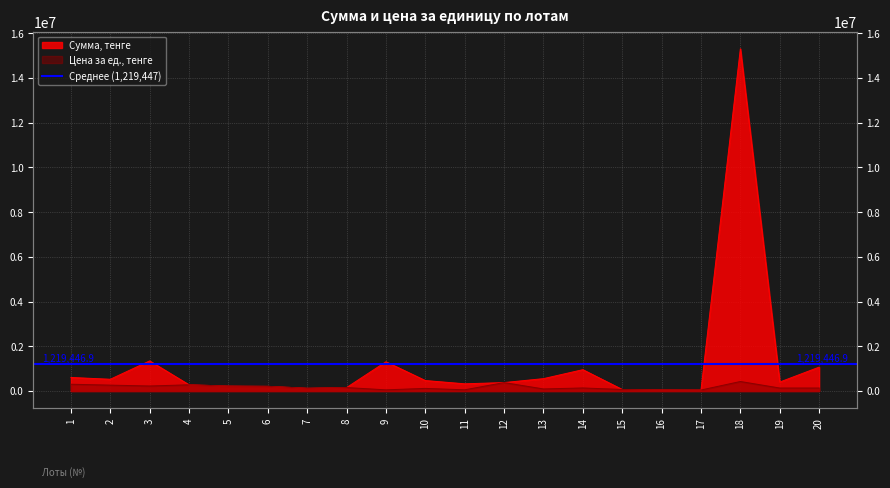

What value does the Цена за ед., тенге series have at 3?

224451